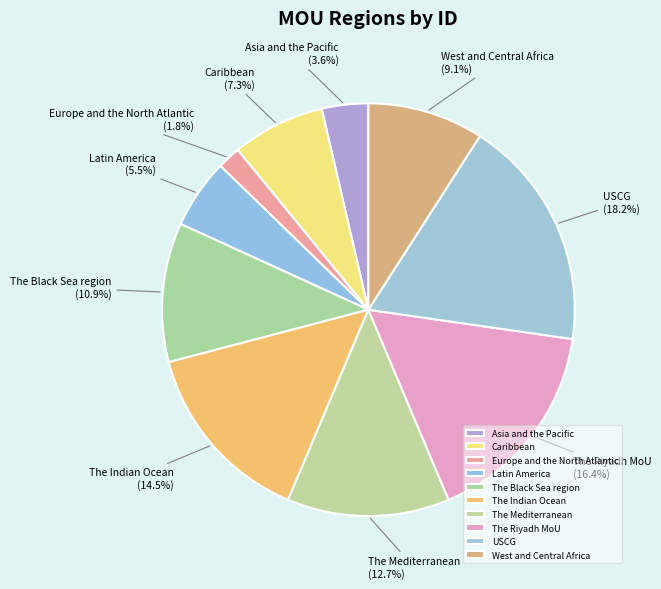

To the nearest percent, what percentage of the pie is The Riyadh MoU?

16%